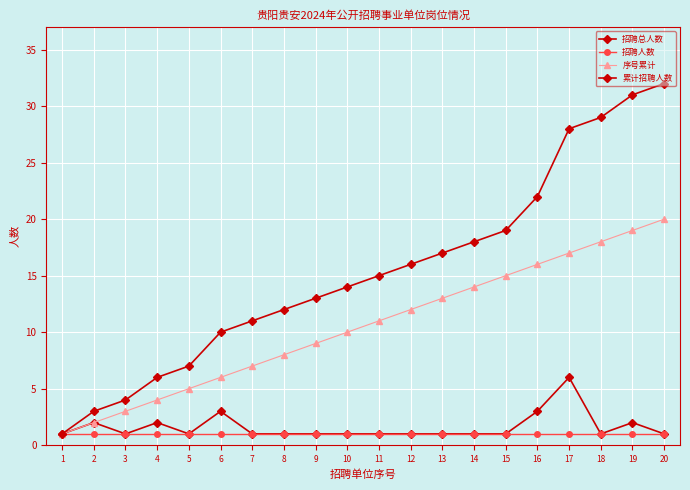

How many lines are shown in the chart?

4